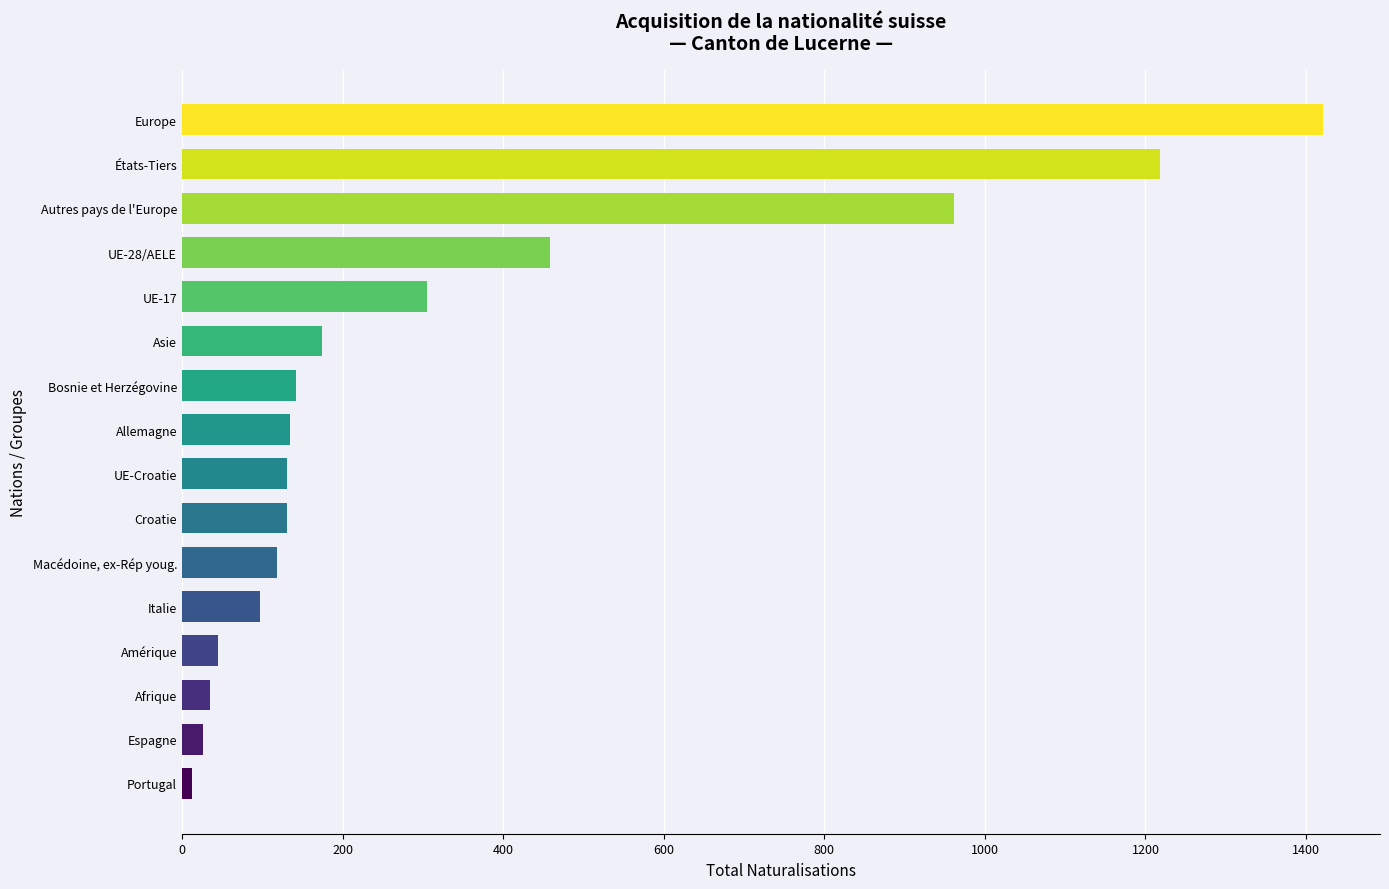

What is the change in value from Amérique to Espagne?

-19